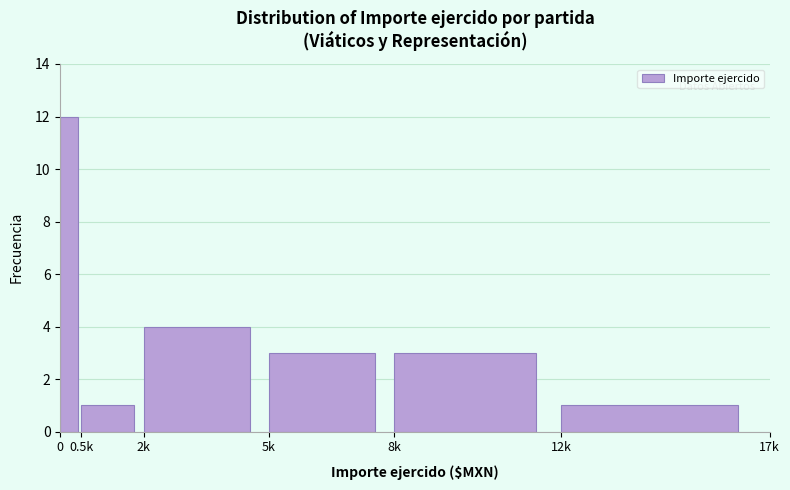

Reading left to right, transcribe all the data shown in this chart.

12	1	4	3	3	1